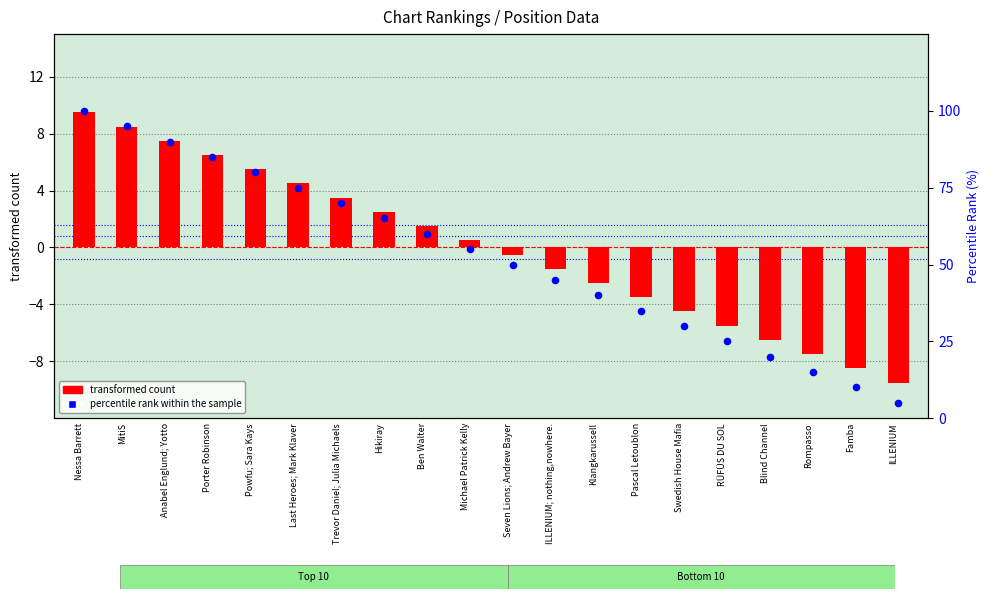

Which series contains the lowest Y value?

transformed count